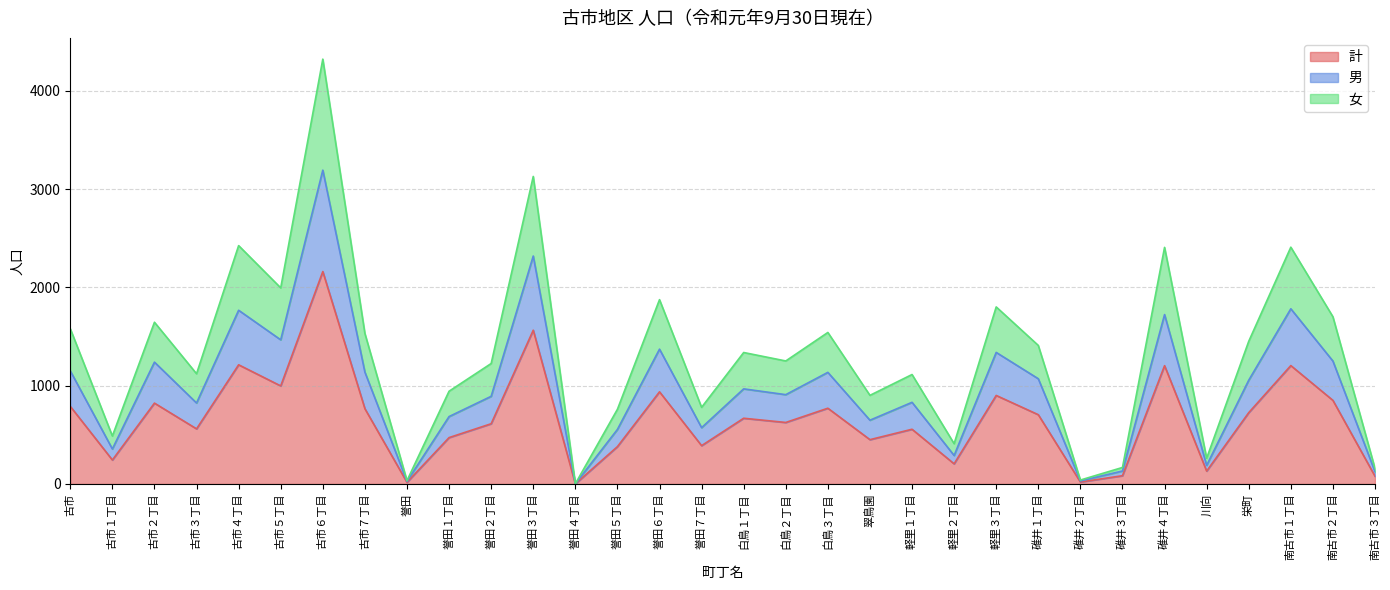

What are all the series names shown in the legend?

計, 男, 女